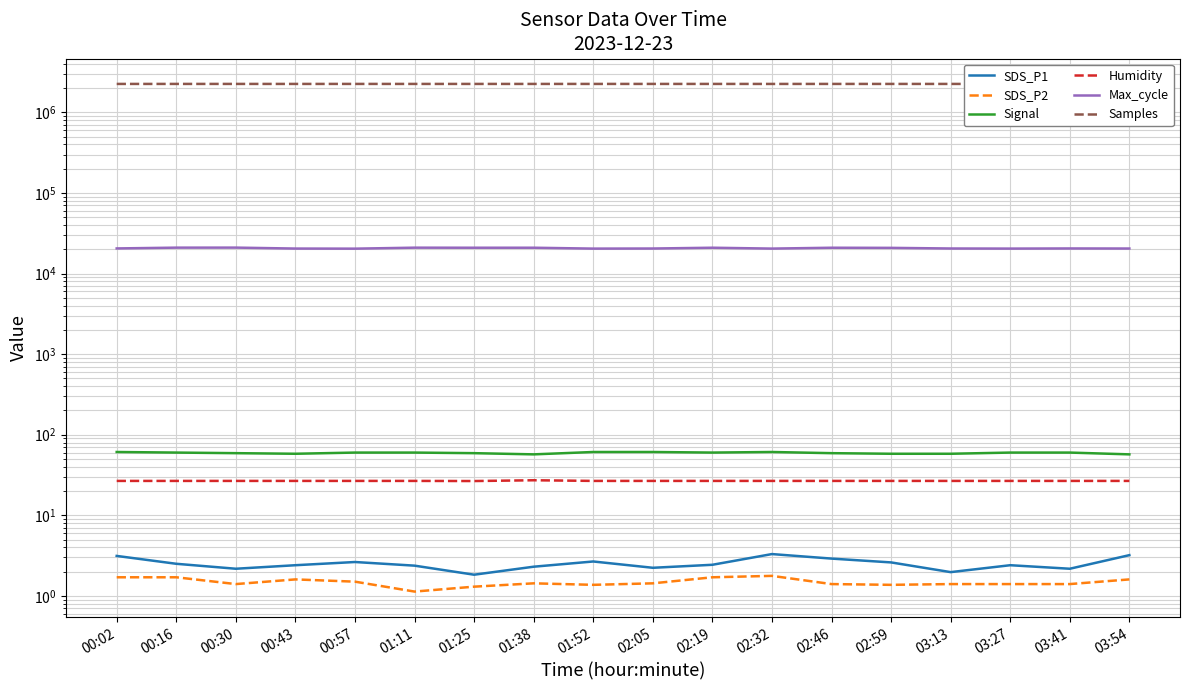

Which series has the largest total across all categories?

Samples